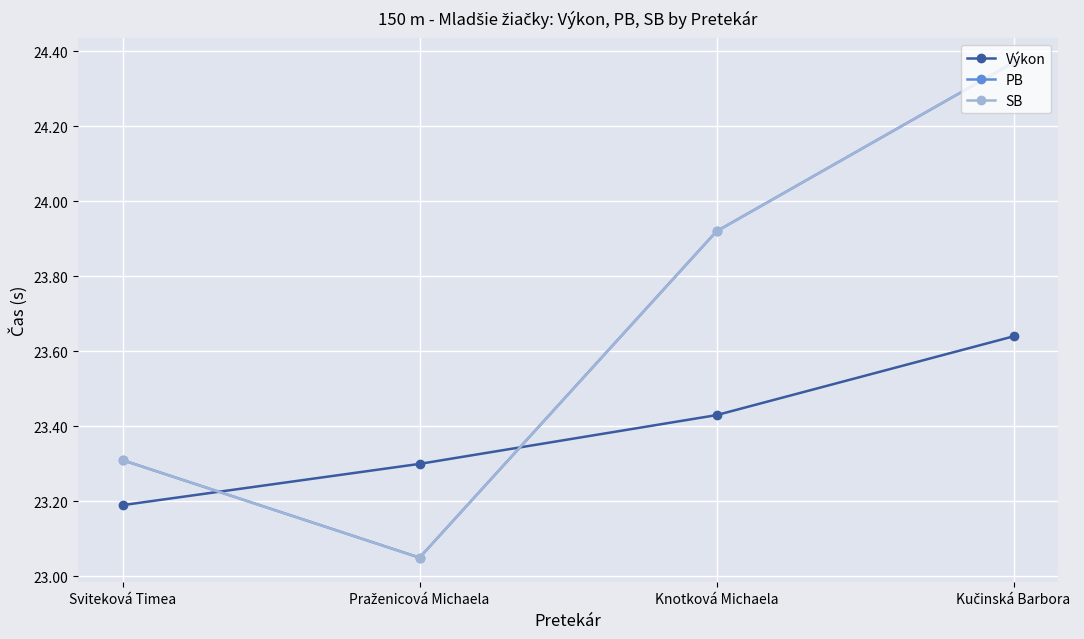

Does the chart have visible grid lines?

Yes